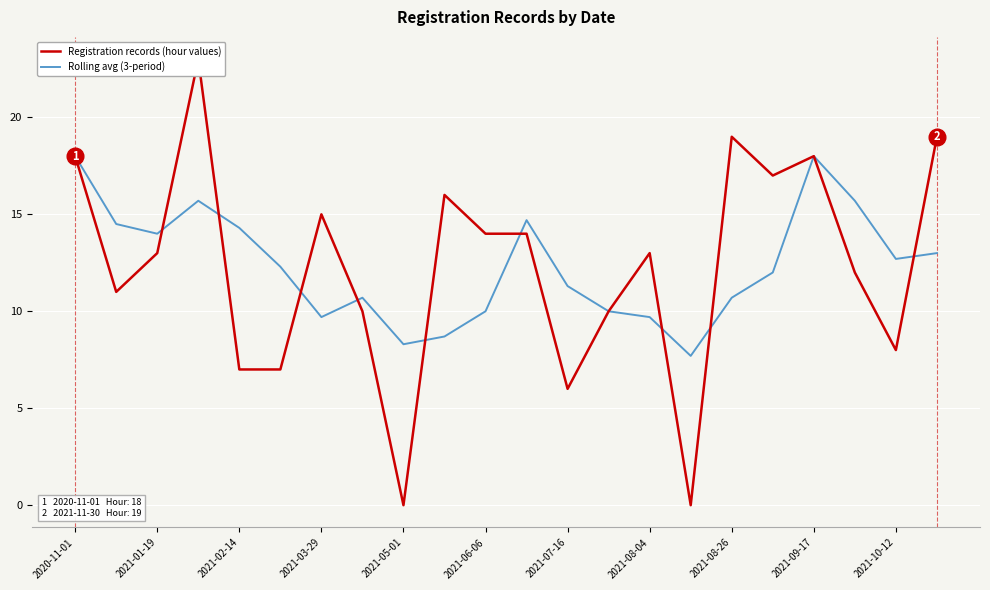

The value of Rolling avg (3-period) at 2021-05-01 is 8.3. True or false?

True